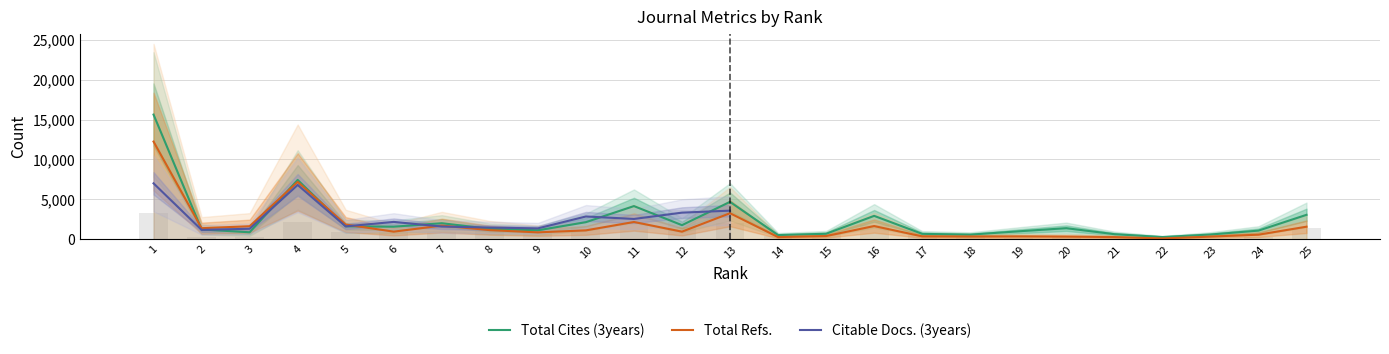

At which category is the sum across all series the highest?

1